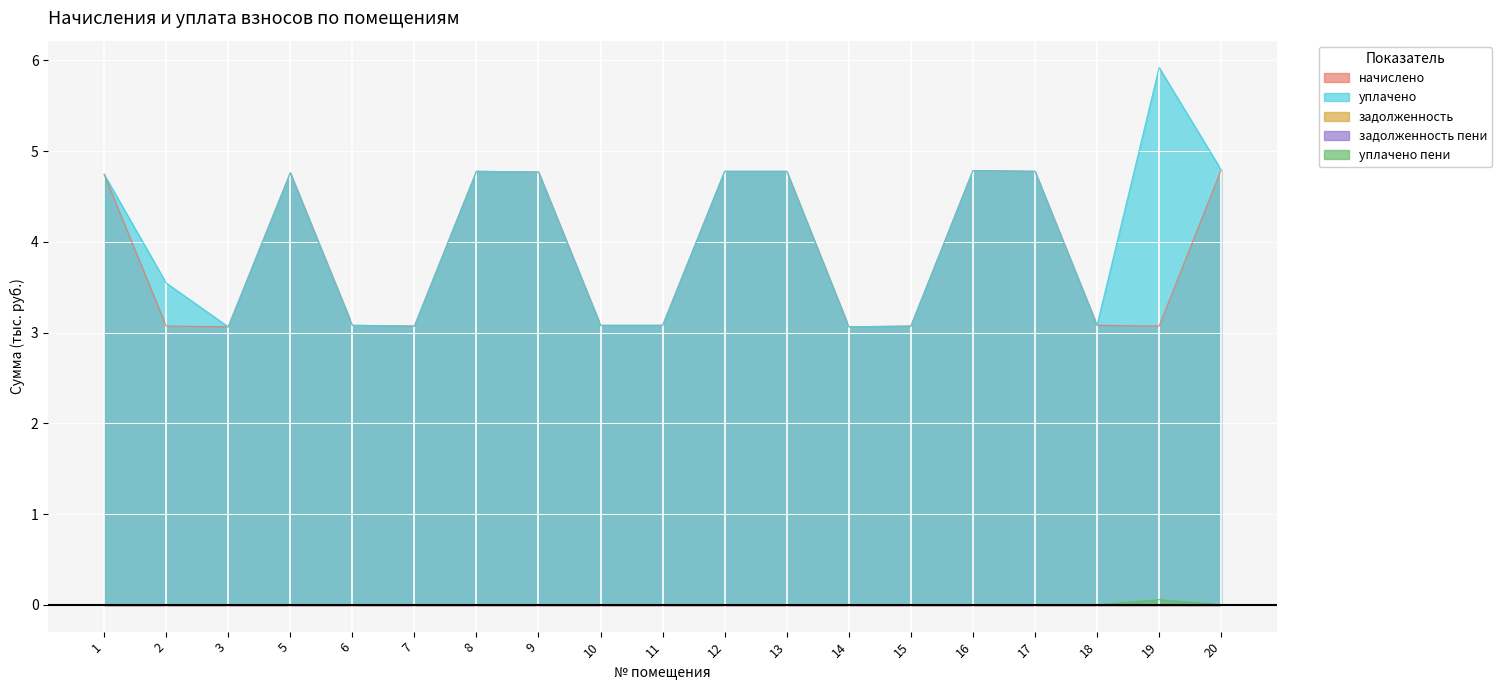

Reading left to right, extract all data points from this chart.

начислено: 1=4.7	2=3.1	3=3.1	5=4.8	6=3.1	7=3.1	8=4.8	9=4.8	10=3.1	11=3.1	12=4.8	13=4.8	14=3.1	15=3.1	16=4.8	17=4.8	18=3.1	19=3.1	20=4.8
уплачено: 1=4.7	2=3.5	3=3.1	5=4.8	6=3.1	7=3.1	8=4.8	9=4.8	10=3.1	11=3.1	12=4.8	13=4.8	14=3.1	15=3.1	16=4.8	17=4.8	18=3.1	19=5.9	20=4.8
уплачено пени: 1=0.0	2=0.0	3=0.0	5=0.0	6=0.0	7=0.0	8=0.0	9=0.0	10=0.0	11=0.0	12=0.0	13=0.0	14=0.0	15=0.0	16=0.0	17=0.0	18=0.0	19=0.1	20=0.0